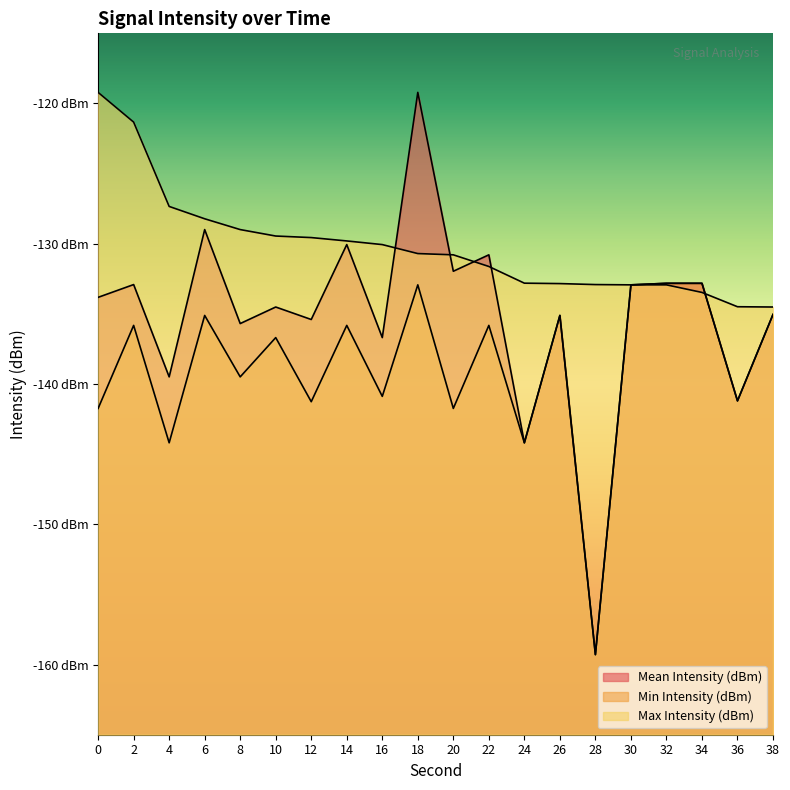

Which series has the largest total across all categories?

Max Intensity (dBm)